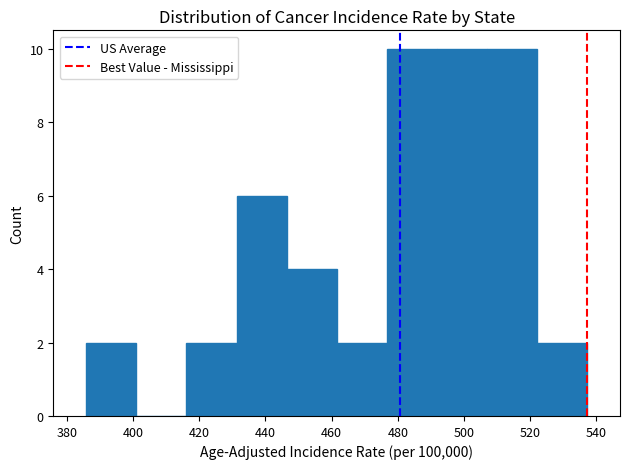

Reading left to right, transcribe this chart: for each bar, give the range it covers on the x-axis and its height. Neither the bar edges nor the heights are printed on the chart, so give them approximately, as read against the axes.

386 to 402: 2
402 to 416: 0
416 to 432: 2
432 to 446: 6
446 to 462: 4
462 to 476: 2
476 to 492: 10
492 to 506: 10
506 to 522: 10
522 to 538: 2